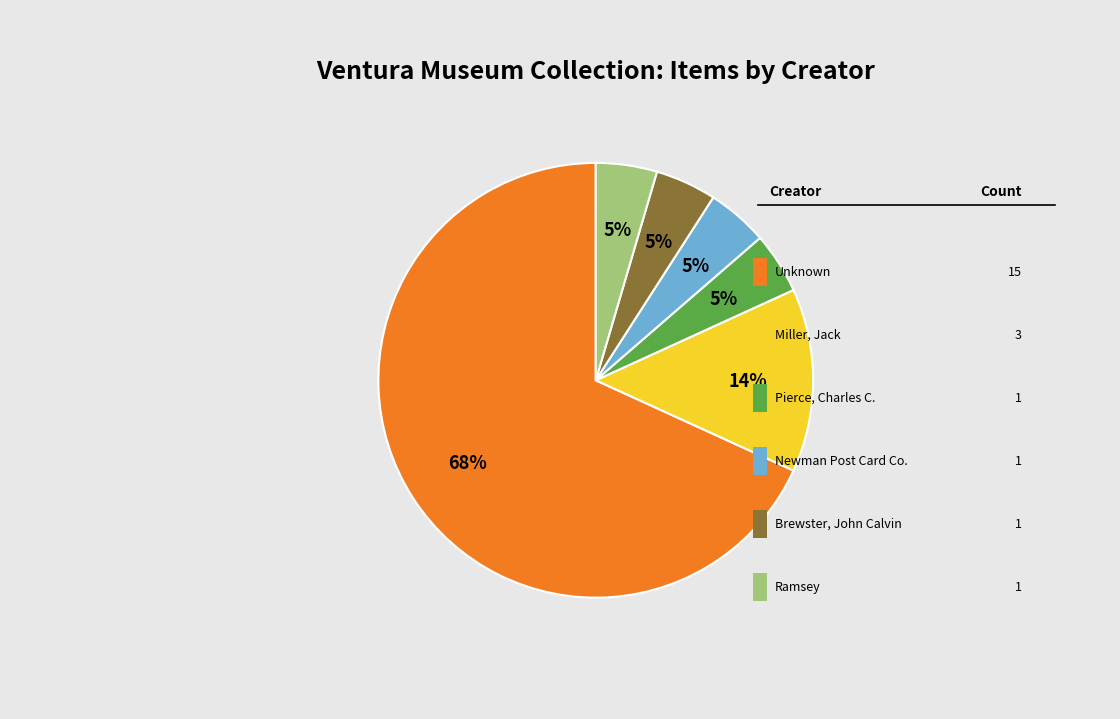

Does any single category account for the majority?

Yes